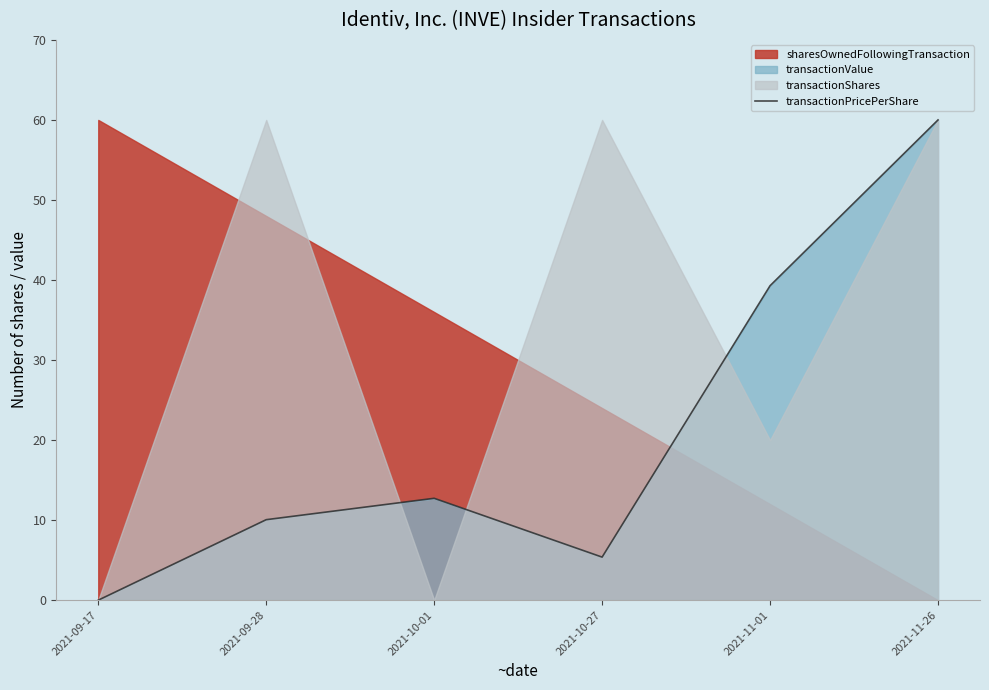

Reading right to left, extract all data points from this chart.

2021-11-26=60.0	2021-11-01=39.3	2021-10-27=5.4	2021-10-01=12.7	2021-09-28=10.1	2021-09-17=0.0